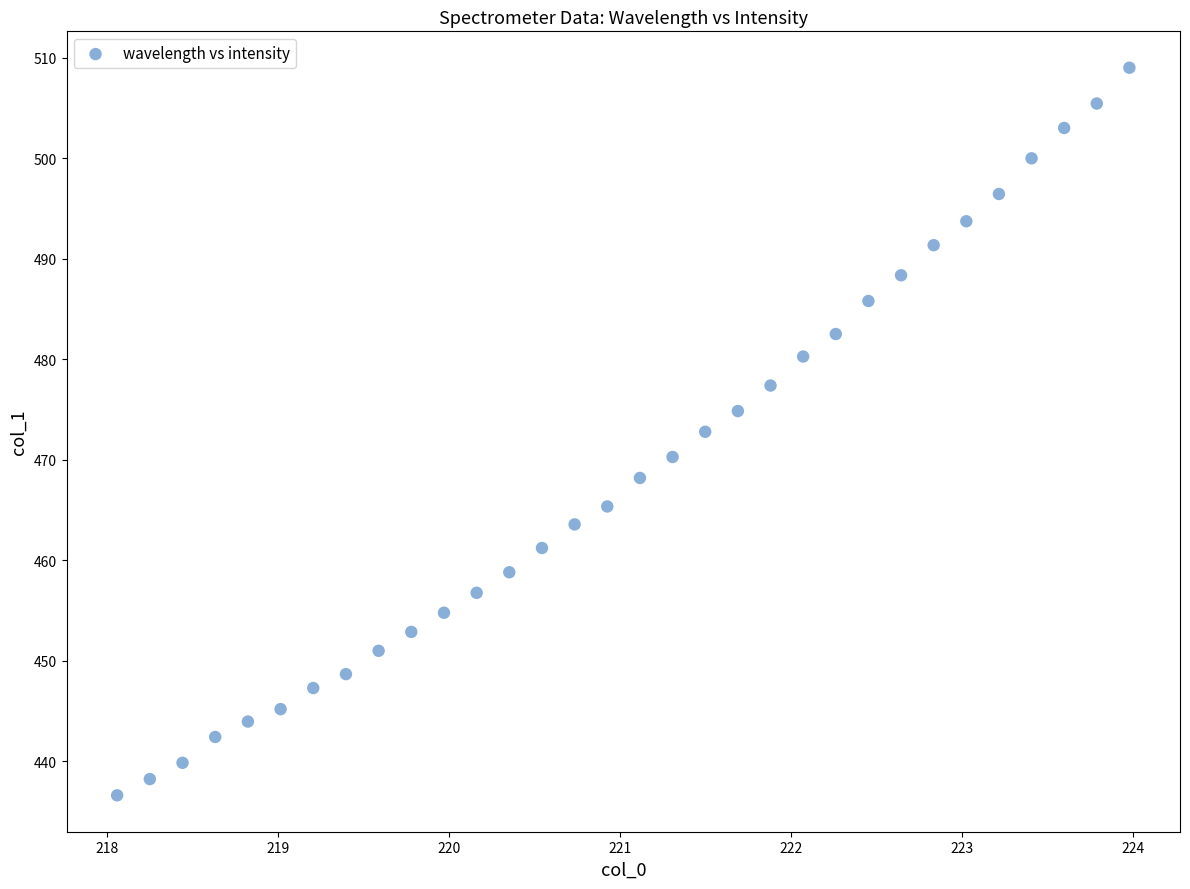

What is the range of X values (max minus min)?

5.9